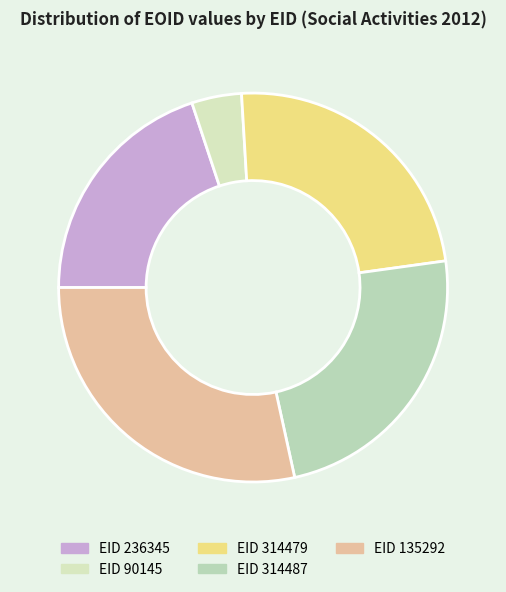

To the nearest percent, what is the average slice percentage?

20%